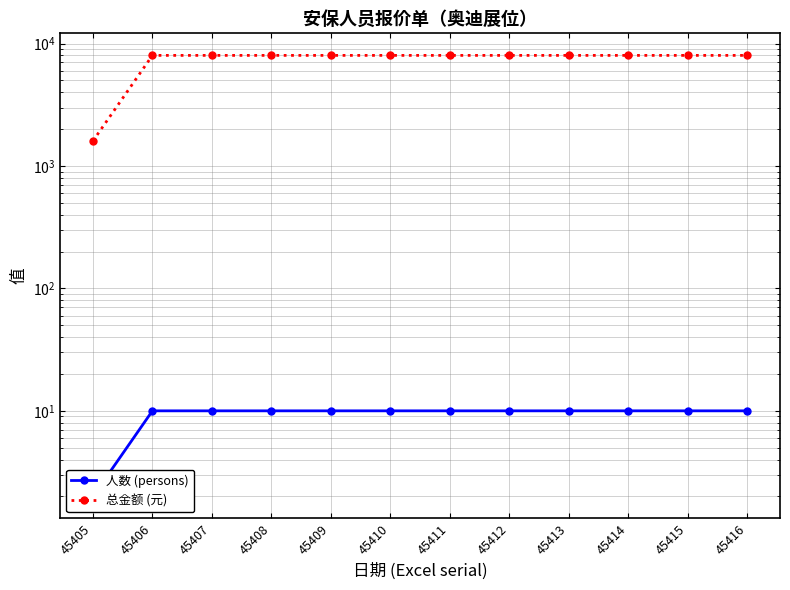

At which category is the sum across all series the highest?

45406